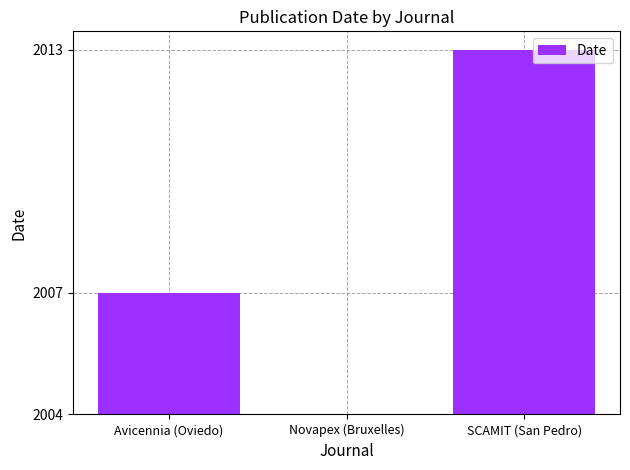

Reading left to right, extract all data points from this chart.

Avicennia (Oviedo)=3	Novapex (Bruxelles)=0	SCAMIT (San Pedro)=9